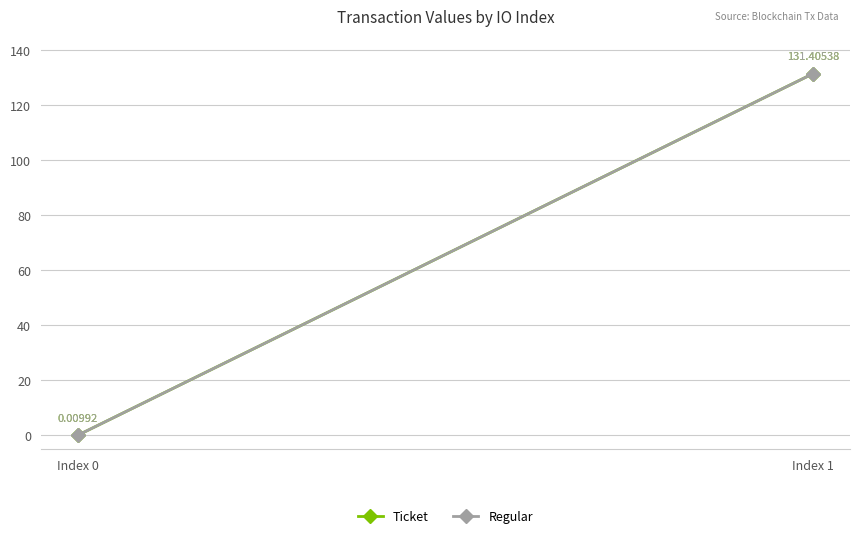

Reading left to right, list all the values displayed in this chart.

Ticket: 0.0	131.4
Regular: 0.0	131.4